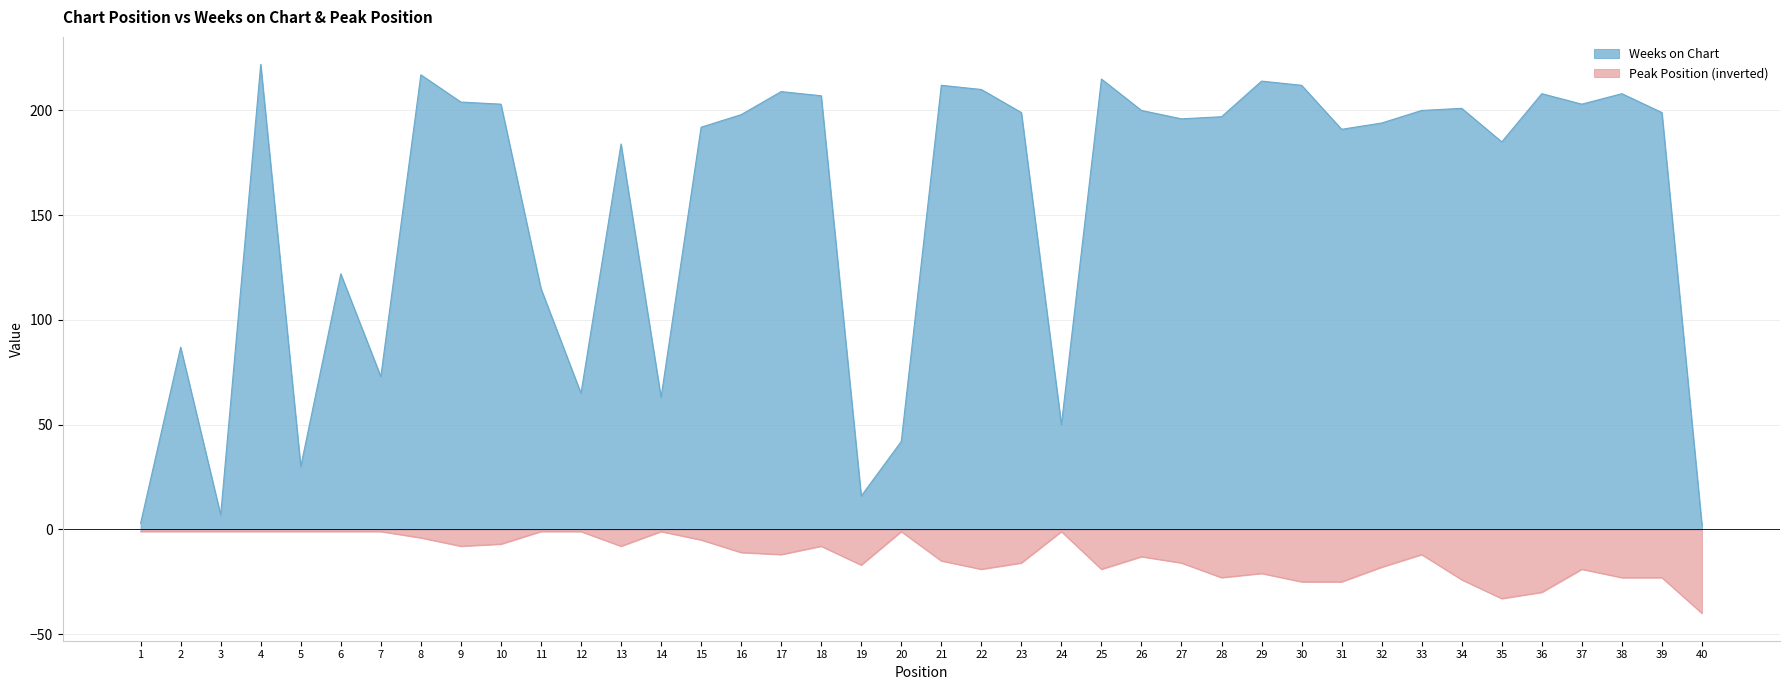

Is the value of Peak Position at 30 greater than the value of Weeks on Chart at 9?

No